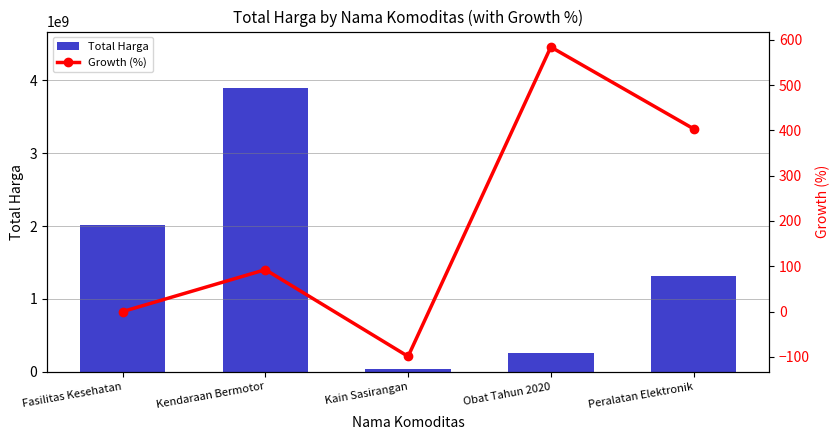

Which series has the widest spread of values?

Total Harga